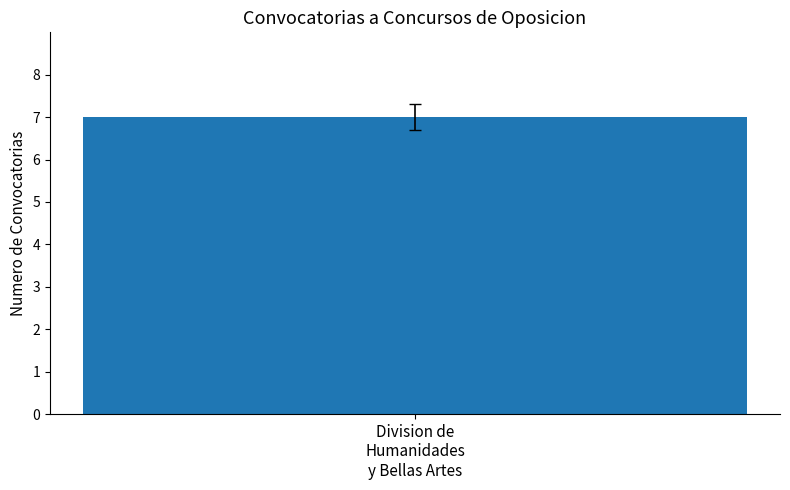

How many data points are above 1?

1